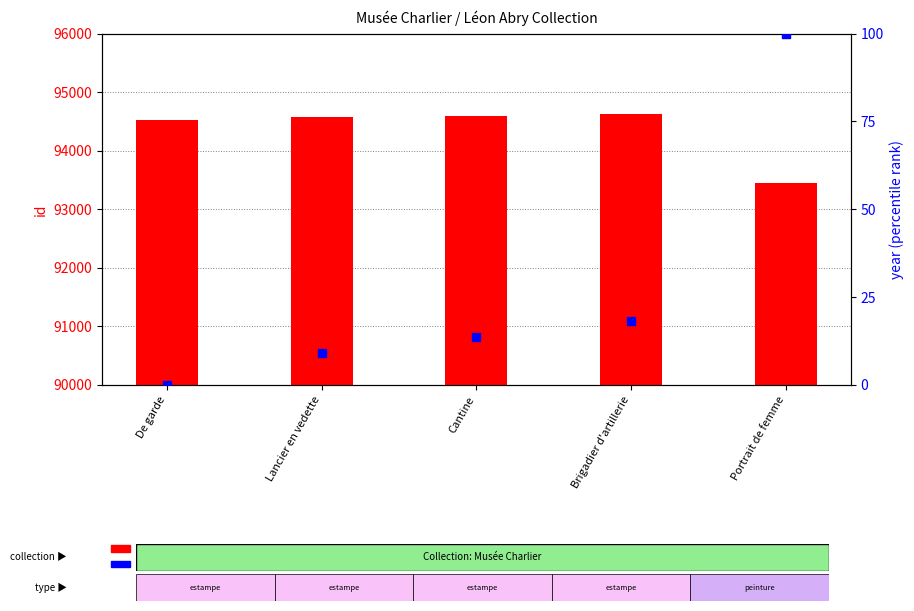

Which series has the widest spread of Y values?

id